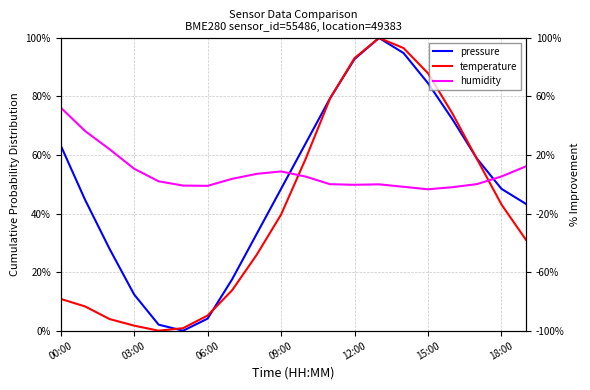

True or false: humidity has a value of 0.1 at 18:00.

False